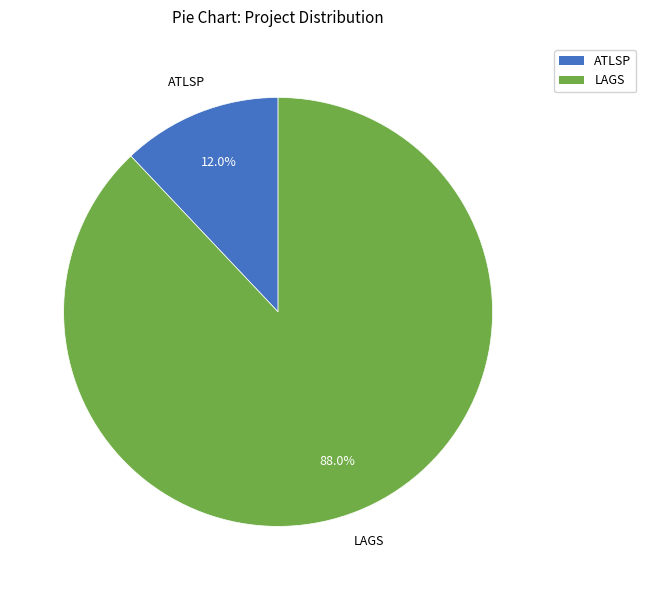

Which category has the smallest portion of the pie?

ATLSP